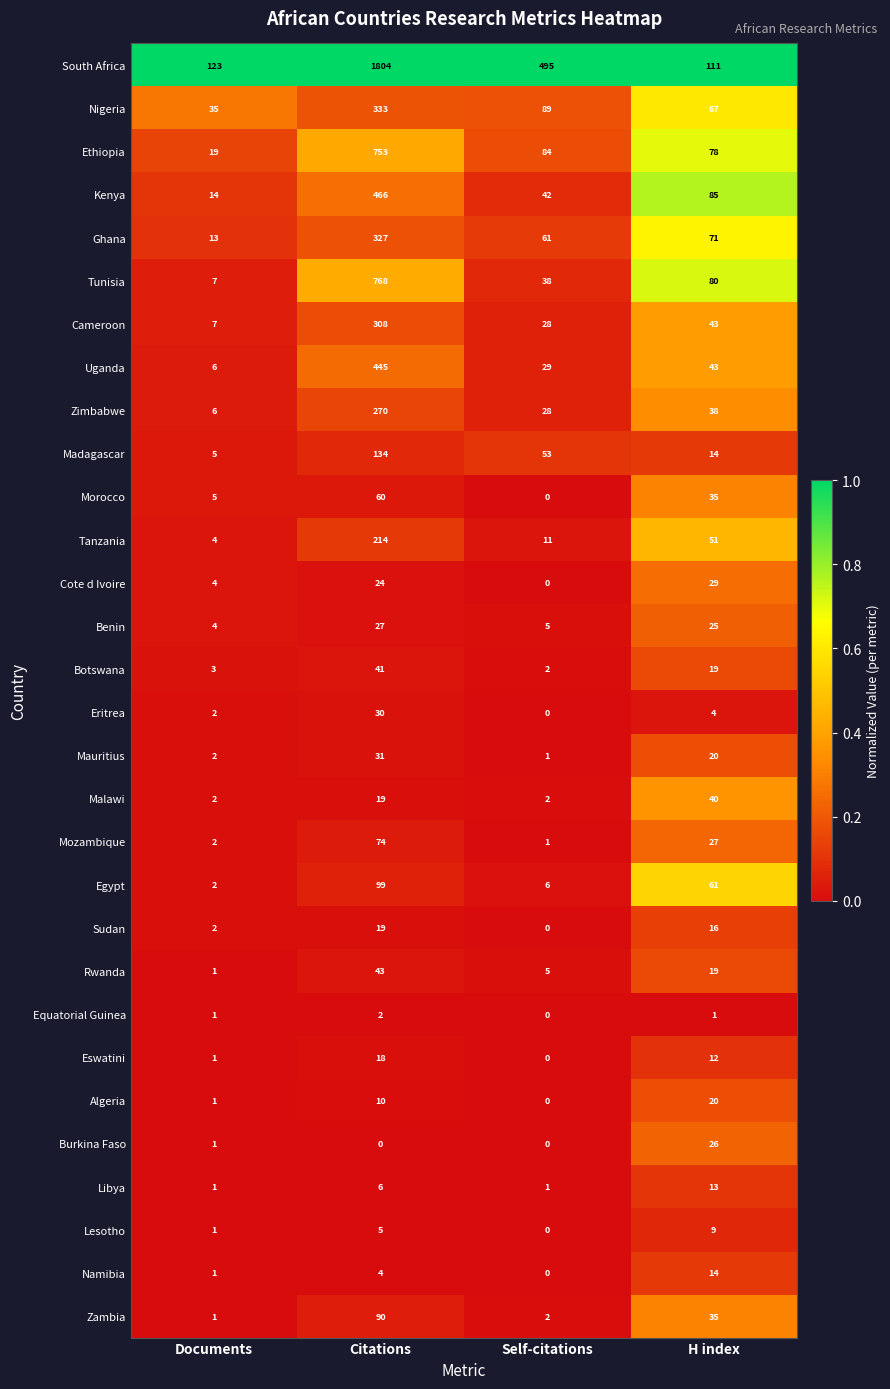

Which series has the widest spread of values?

South Africa